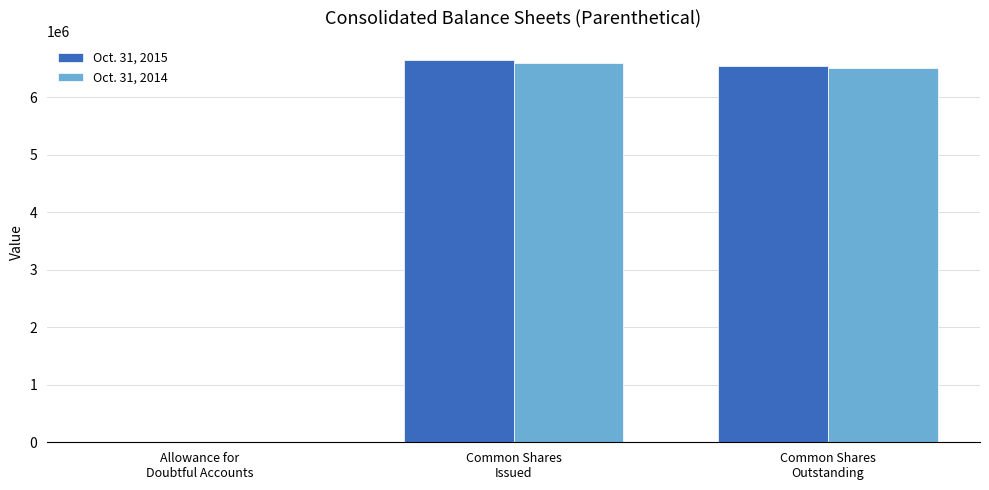

Reading left to right, extract all data points from this chart.

Oct. 31, 2015: 739	6650517	6551718
Oct. 31, 2014: 878	6589918	6508880